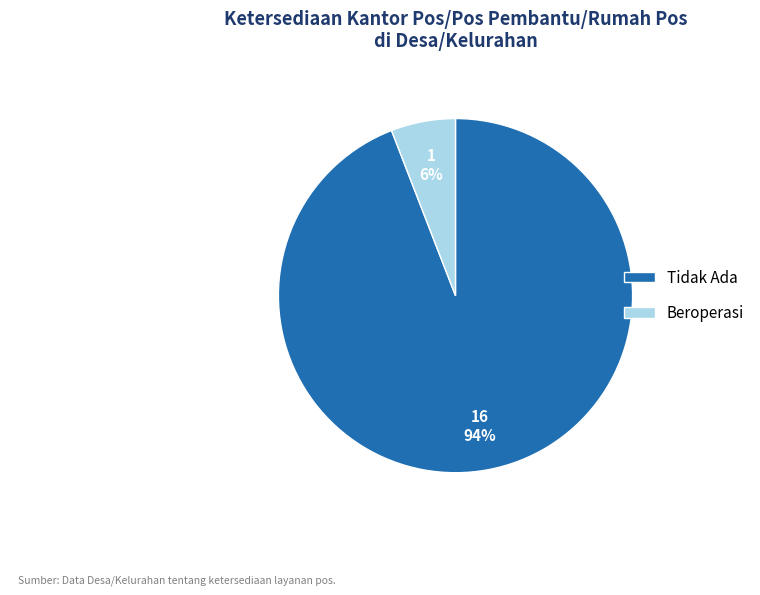

True or false: Tidak Ada accounts for 83% of the total.

False